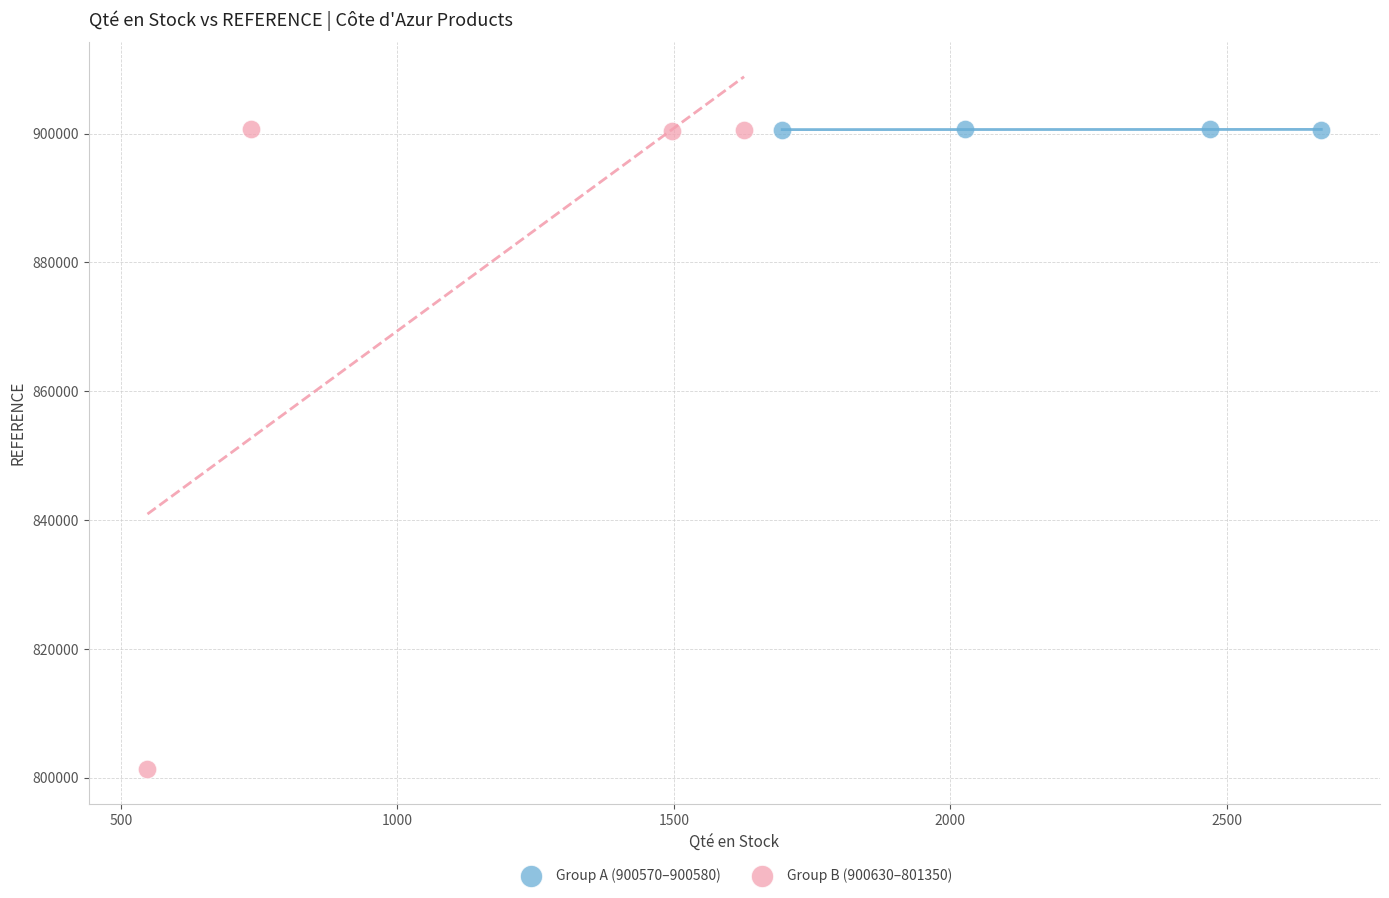

Which series has the widest spread of Y values?

Group B (900630–801350)